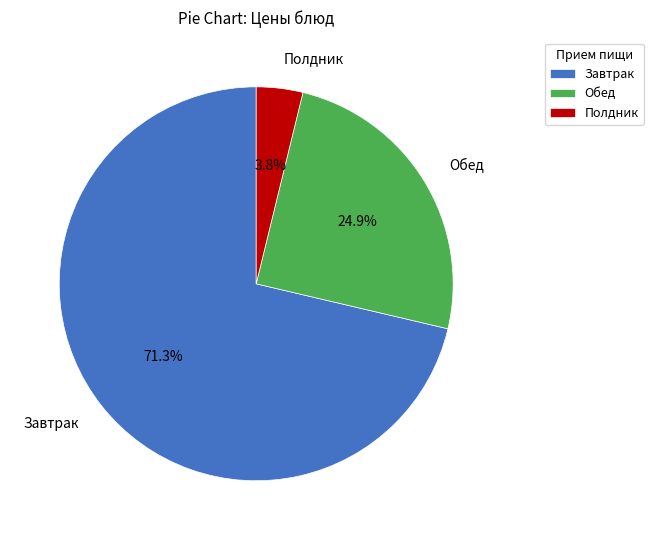

Rank the categories by value from highest to lowest.

Завтрак, Обед, Полдник